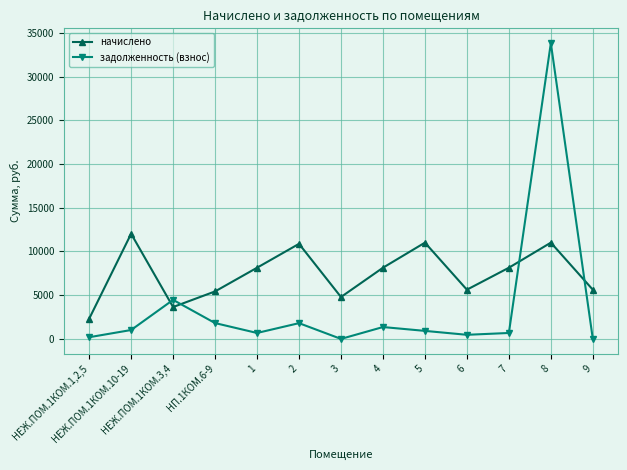

What is the difference between the second highest and second lowest values in the задолженность (взнос) series?

4463.6